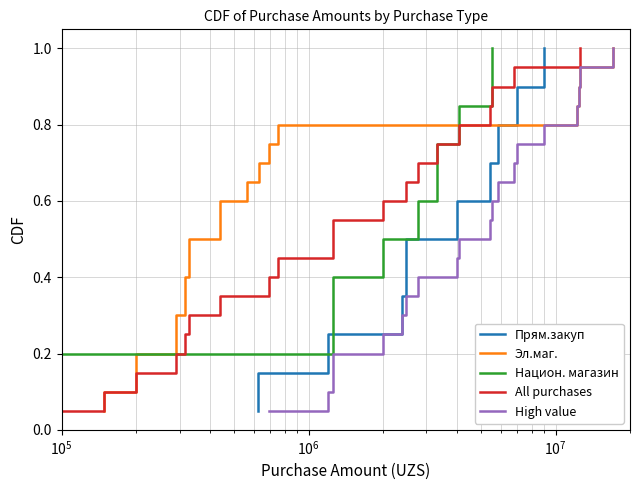

Which series has the largest total across all categories?

Прям.закуп